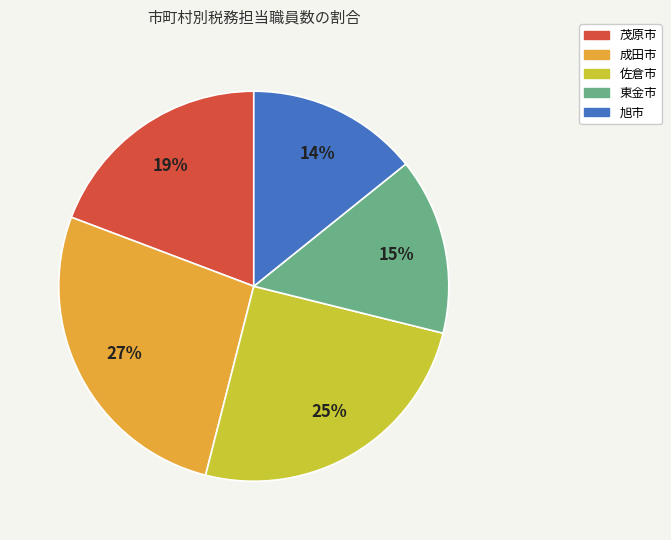

Is it true that 東金市 is 15% of the pie?

True